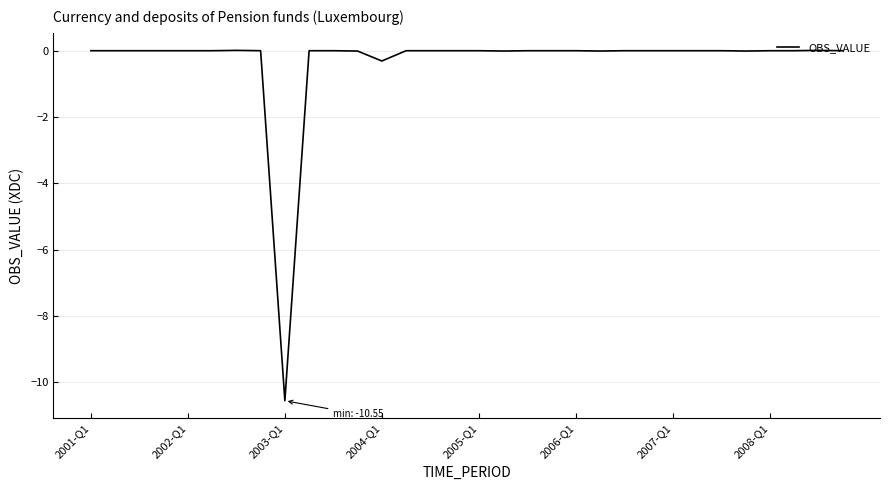

What is the smallest value displayed?

-10.5